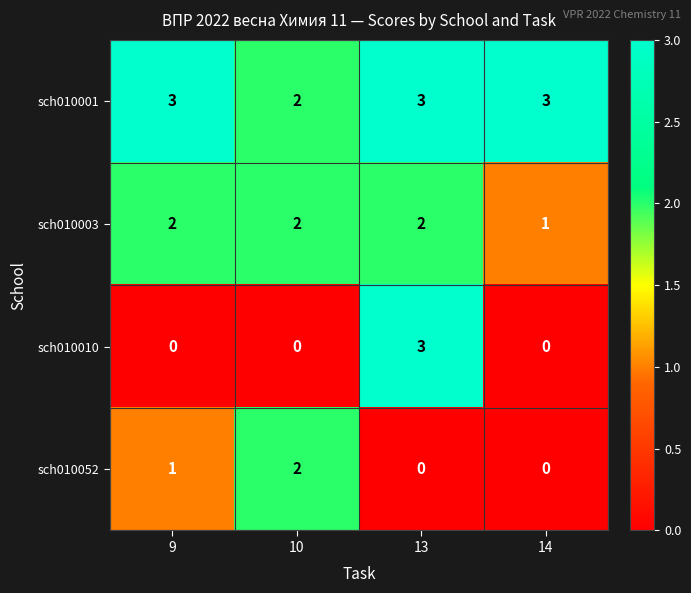

At which label is sch010001 closest to 2?

10